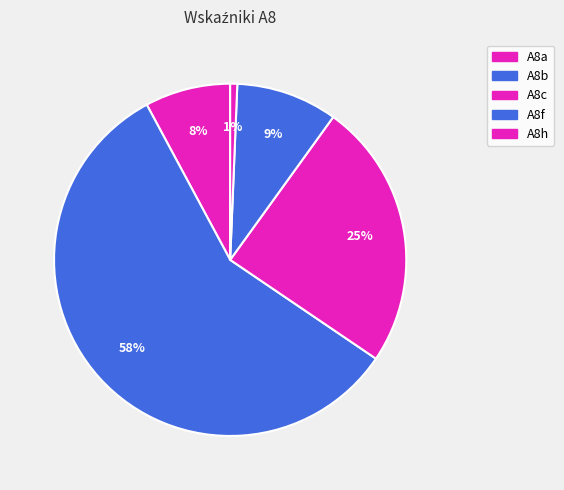

Does A8h represent more than half of the total?

No